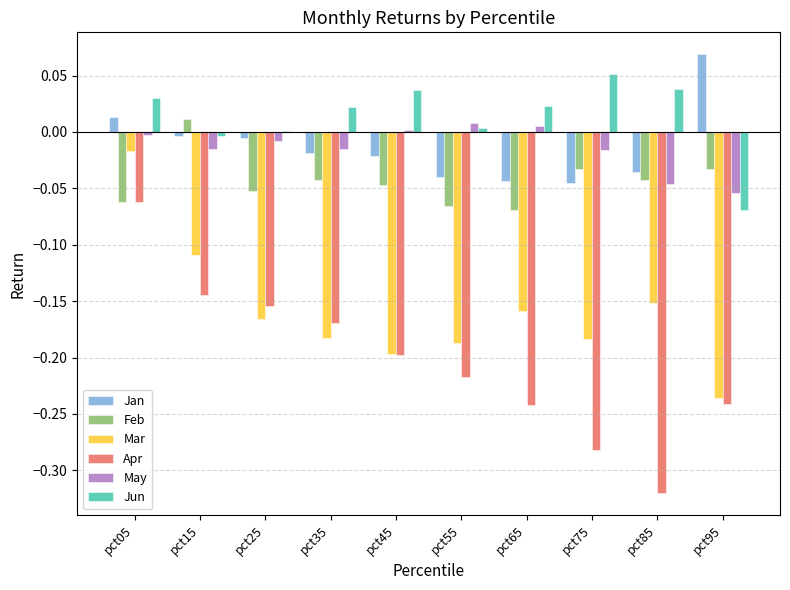

Is the value of Jun at pct25 greater than the value of Jan at pct65?

Yes